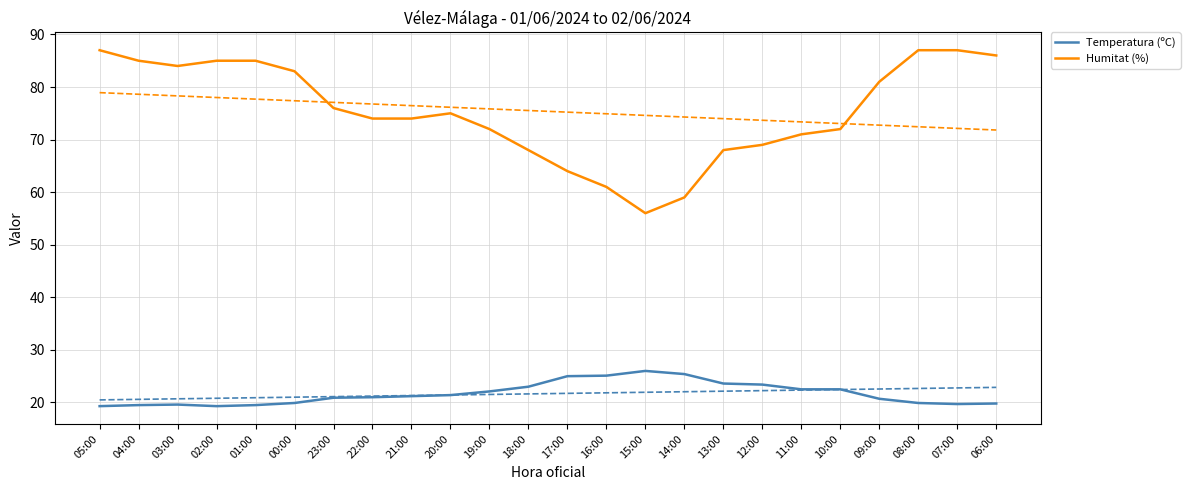

At which label does Temperatura (ºC) reach its peak?

15:00